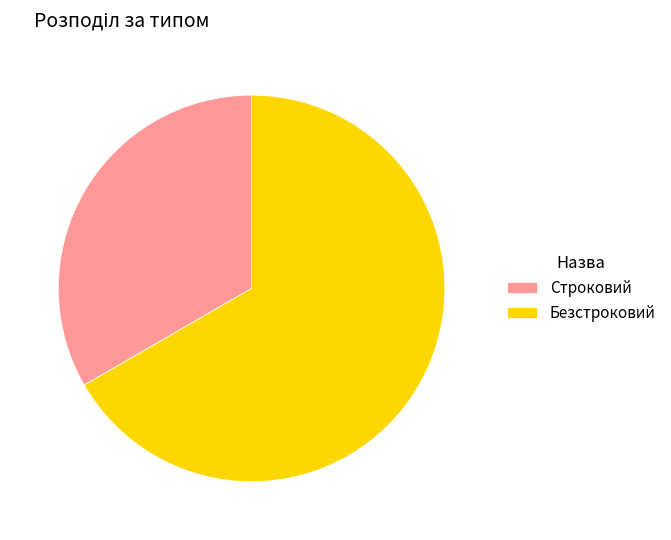

What is the majority slice?

Безстроковий